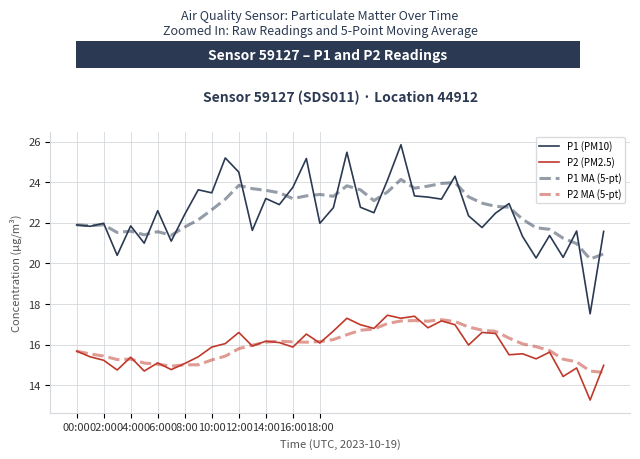

Which series has the largest range (max minus min)?

P1 (PM10)